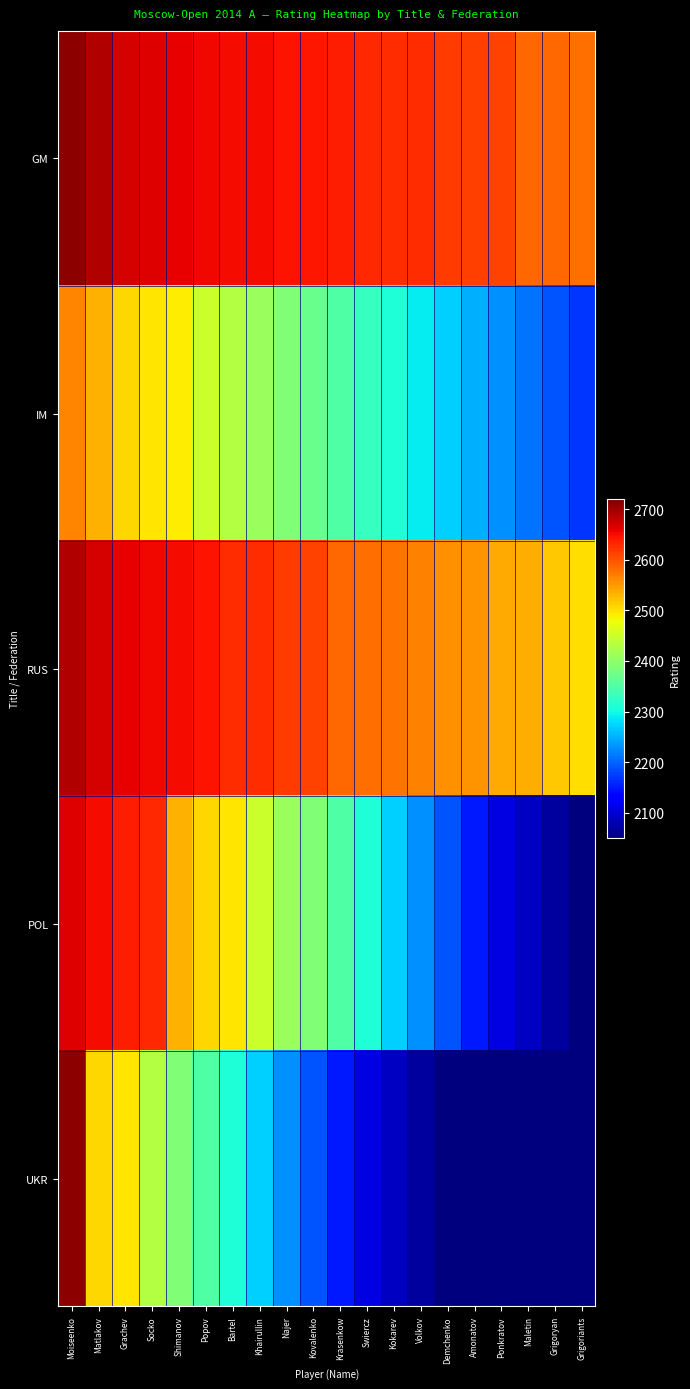

Reading right to left, transcribe all the data shown in this chart.

GM: Grigoriants=2581	Grigoryan=2584	Maletin=2586	Ponkratov=2611	Amonatov=2613	Demchenko=2617	Volkov=2627	Kokarev=2628	Swiercz=2630	Krasenkow=2638	Kovalenko=2642	Najer=2646	Khairullin=2651	Bartel=2651	Popov=2653	Shimanov=2658	Socko=2663	Grachev=2669	Matlakov=2690	Moiseenko=2710
IM: Grigoriants=2170	Grigoryan=2190	Maletin=2210	Ponkratov=2230	Amonatov=2250	Demchenko=2270	Volkov=2290	Kokarev=2310	Swiercz=2330	Krasenkow=2350	Kovalenko=2370	Najer=2390	Khairullin=2410	Bartel=2430	Popov=2450	Shimanov=2491	Socko=2495	Grachev=2507	Matlakov=2534	Moiseenko=2564
RUS: Grigoriants=2501	Grigoryan=2518	Maletin=2536	Ponkratov=2539	Amonatov=2555	Demchenko=2556	Volkov=2568	Kokarev=2577	Swiercz=2581	Krasenkow=2586	Kovalenko=2611	Najer=2617	Khairullin=2627	Bartel=2628	Popov=2646	Shimanov=2651	Socko=2653	Grachev=2658	Matlakov=2669	Moiseenko=2690
POL: Grigoriants=2050	Grigoryan=2070	Maletin=2090	Ponkratov=2110	Amonatov=2150	Demchenko=2190	Volkov=2230	Kokarev=2270	Swiercz=2310	Krasenkow=2350	Kovalenko=2390	Najer=2410	Khairullin=2450	Bartel=2495	Popov=2507	Shimanov=2534	Socko=2630	Grachev=2638	Matlakov=2651	Moiseenko=2663
UKR: Grigoriants=1950	Grigoryan=1970	Maletin=1990	Ponkratov=2010	Amonatov=2030	Demchenko=2050	Volkov=2070	Kokarev=2090	Swiercz=2110	Krasenkow=2150	Kovalenko=2190	Najer=2230	Khairullin=2270	Bartel=2310	Popov=2350	Shimanov=2390	Socko=2430	Grachev=2495	Matlakov=2507	Moiseenko=2710